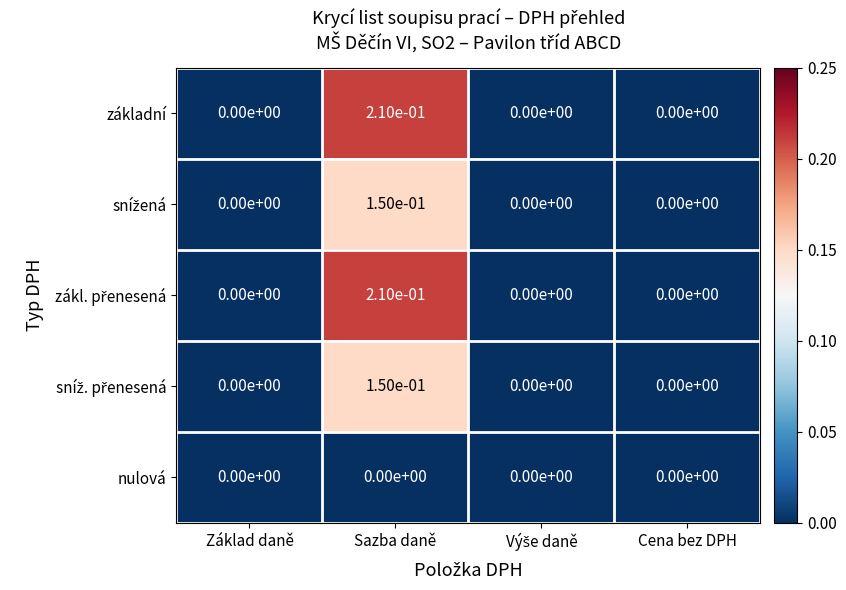

The základní series shows 0.4 at Sazba daně. True or false?

False